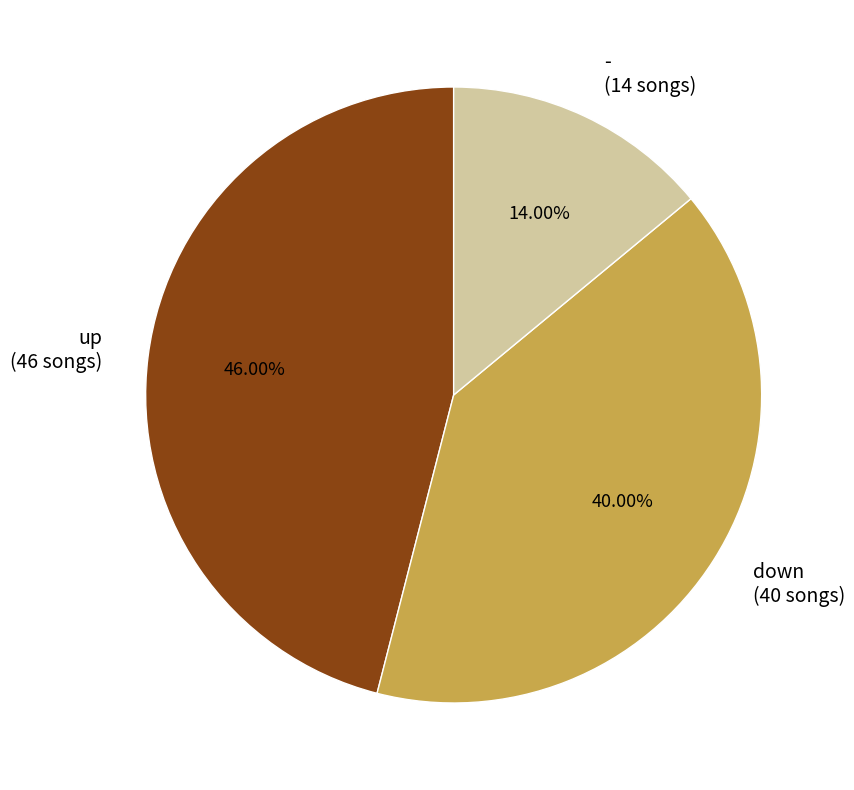

Rank the categories by value from lowest to highest.

-, down, up